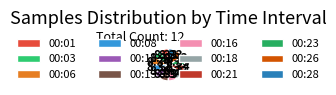

Which has a higher value, 00:23 or 00:03?

00:23